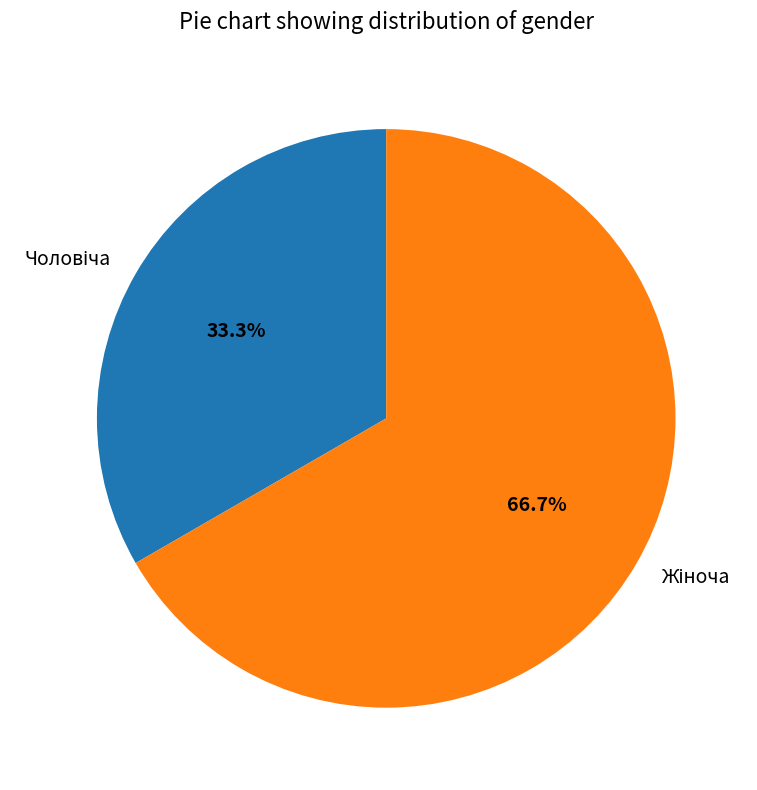

Is there a majority slice in this chart?

Yes